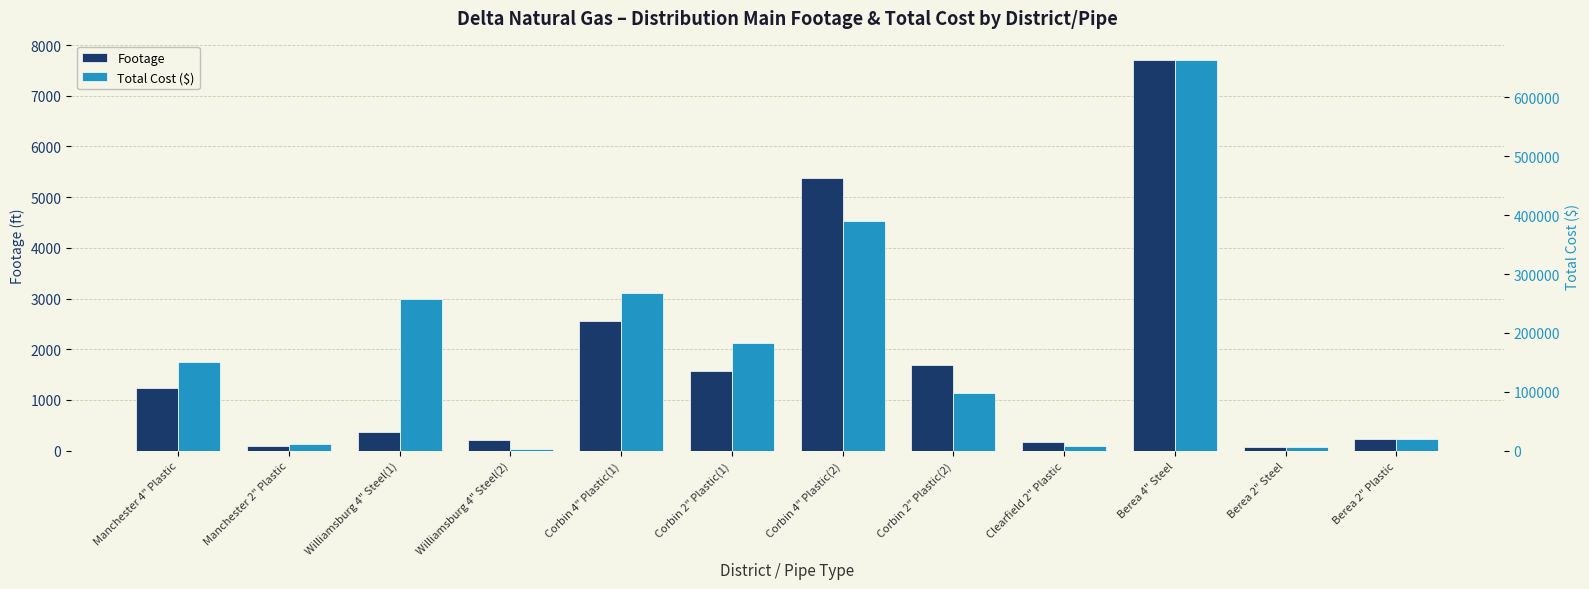

At how many categories does at least one series exceed 234172?

4